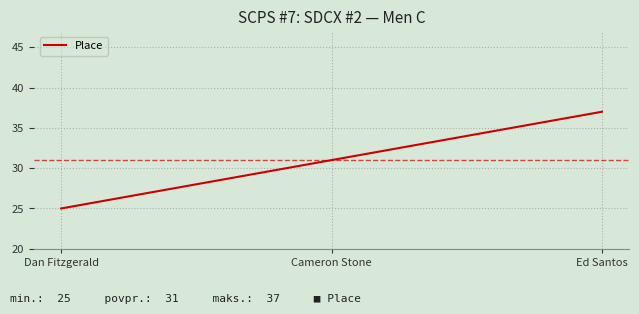

Rank the categories by value from highest to lowest.

Ed Santos, Cameron Stone, Dan Fitzgerald